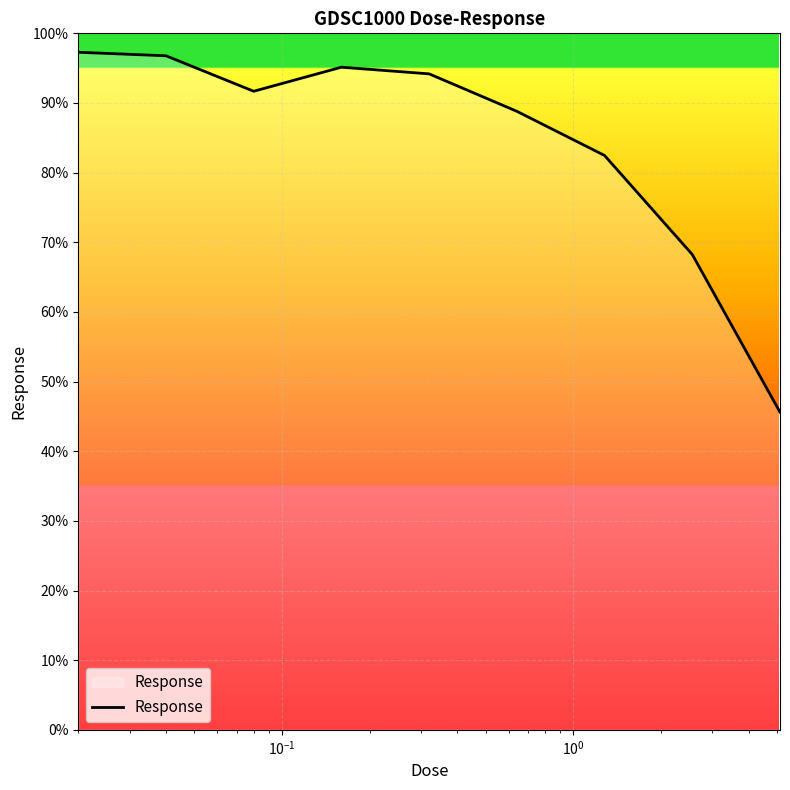

What is the minimum value shown in the chart?

45.6